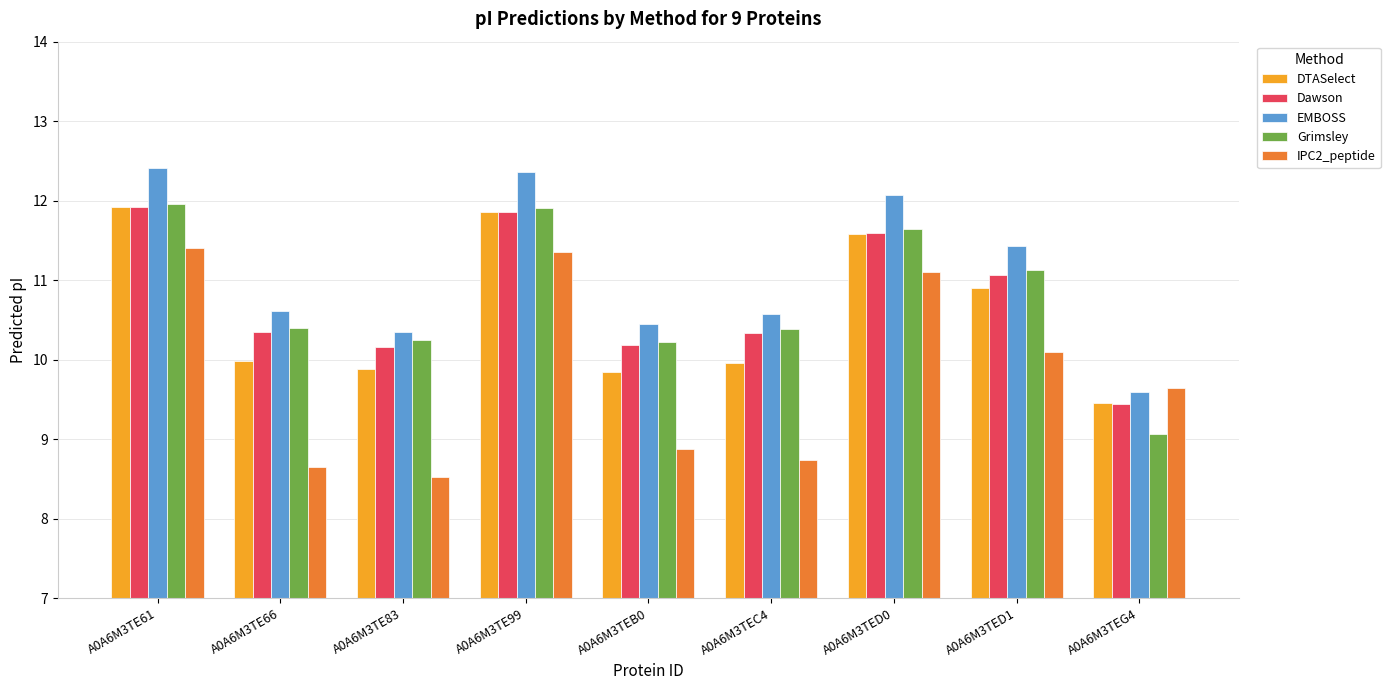

Which category has the lowest value across all series?

A0A6M3TE83